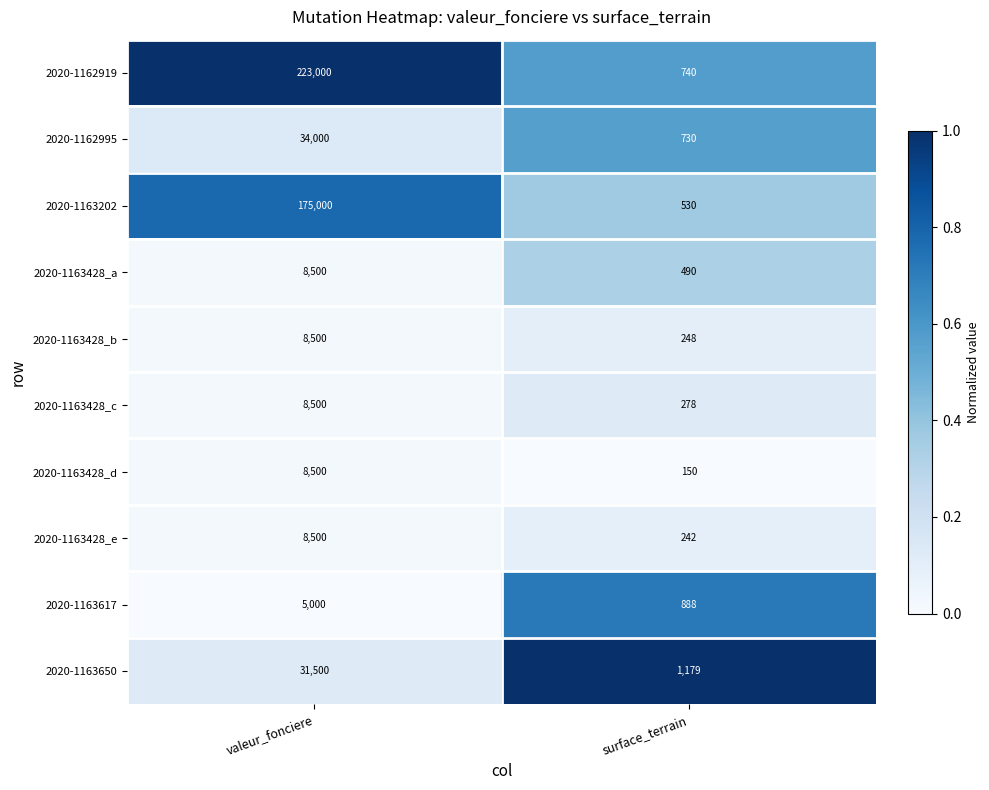

How many data points does each series have?

2